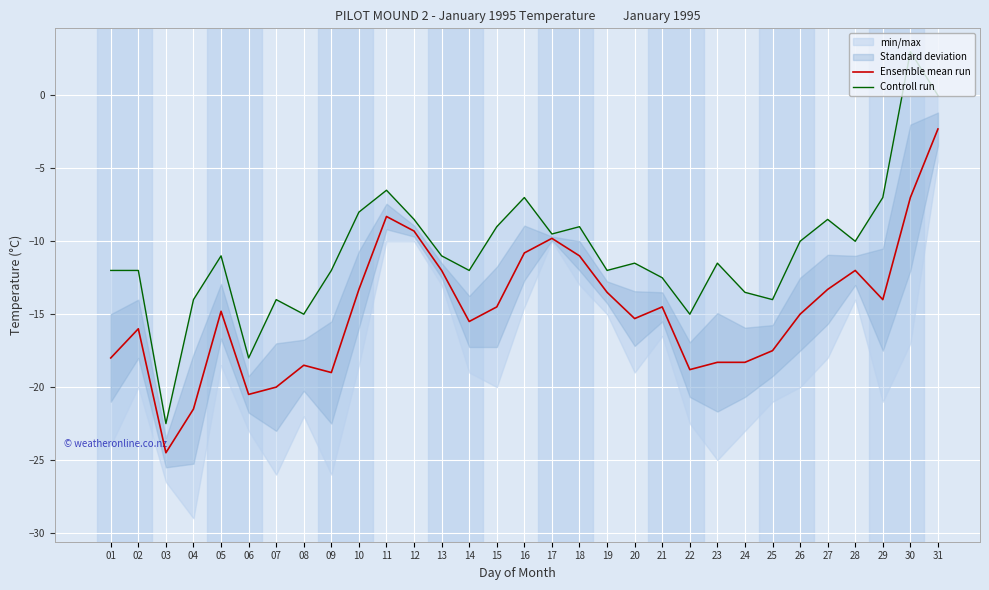

The value of Ensemble mean run at 13 is -17.3. True or false?

False